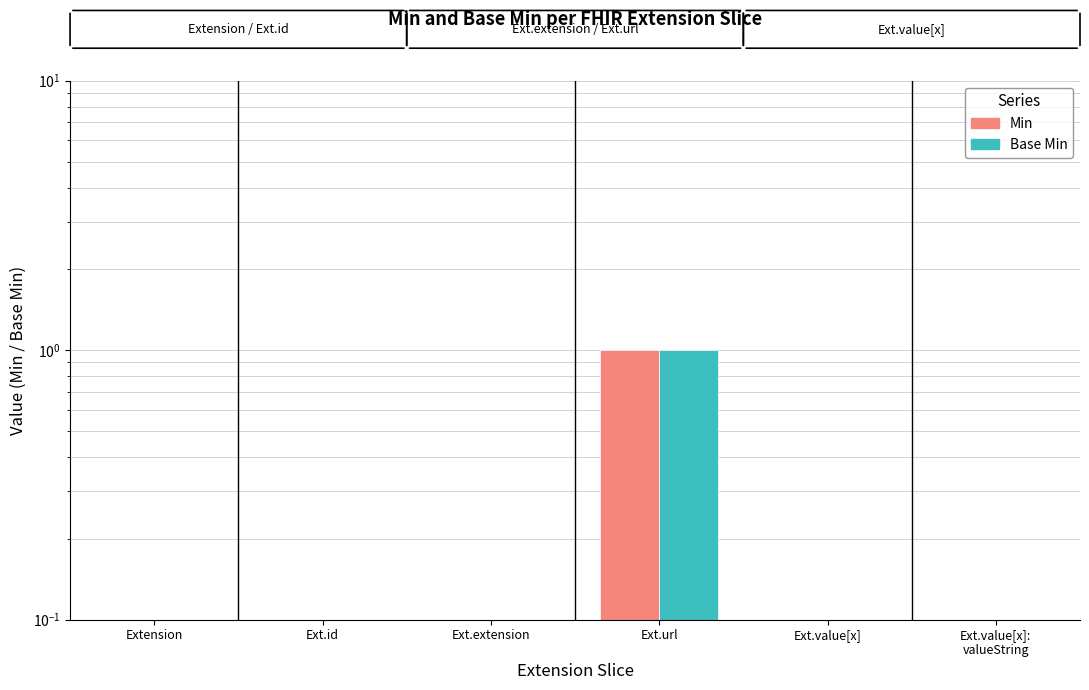

At which category does the chart reach its minimum across all series?

Extension